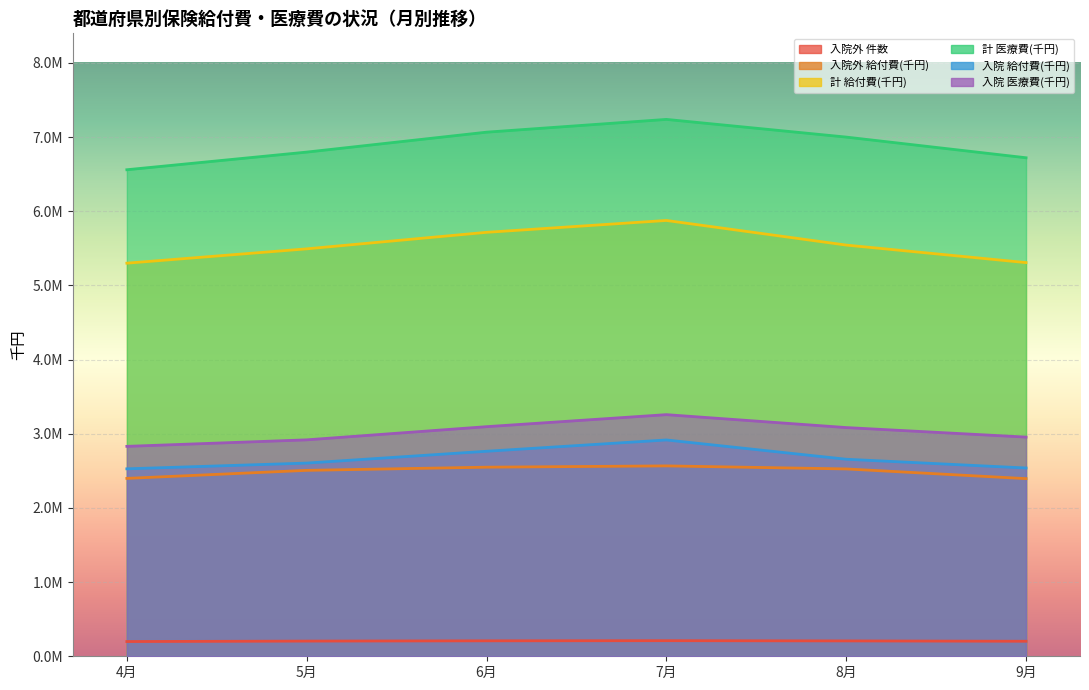

Which series has the largest total across all categories?

計 医療費(千円)